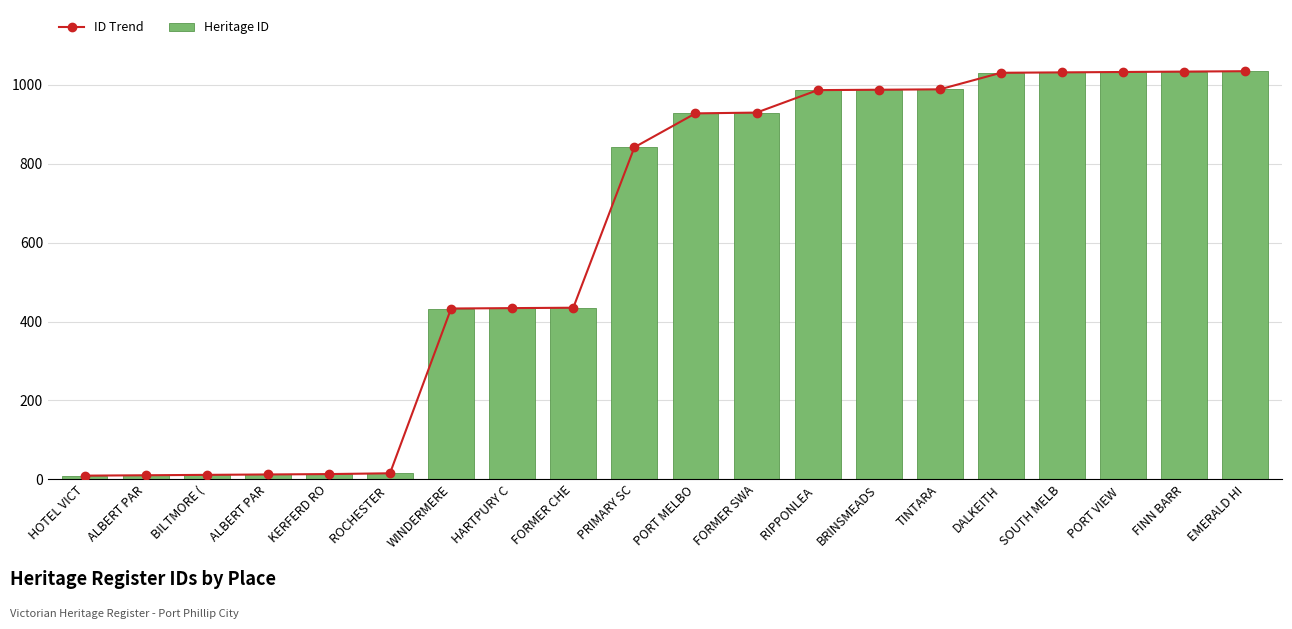

Reading left to right, transcribe all the data shown in this chart.

ID Trend: HOTEL VICT=9	ALBERT PAR=10	BILTMORE (=11	ALBERT PAR=12	KERFERD RO=13	ROCHESTER =15	WINDERMERE=433	HARTPURY C=434	FORMER CHE=435	PRIMARY SC=842	PORT MELBO=928	FORMER SWA=930	RIPPONLEA =987	BRINSMEADS=988	TINTARA=989	DALKEITH=1031	SOUTH MELB=1032	PORT VIEW =1033	FINN BARR=1034	EMERALD HI=1035
Heritage ID: HOTEL VICT=9	ALBERT PAR=10	BILTMORE (=11	ALBERT PAR=12	KERFERD RO=13	ROCHESTER =15	WINDERMERE=433	HARTPURY C=434	FORMER CHE=435	PRIMARY SC=842	PORT MELBO=928	FORMER SWA=930	RIPPONLEA =987	BRINSMEADS=988	TINTARA=989	DALKEITH=1031	SOUTH MELB=1032	PORT VIEW =1033	FINN BARR=1034	EMERALD HI=1035